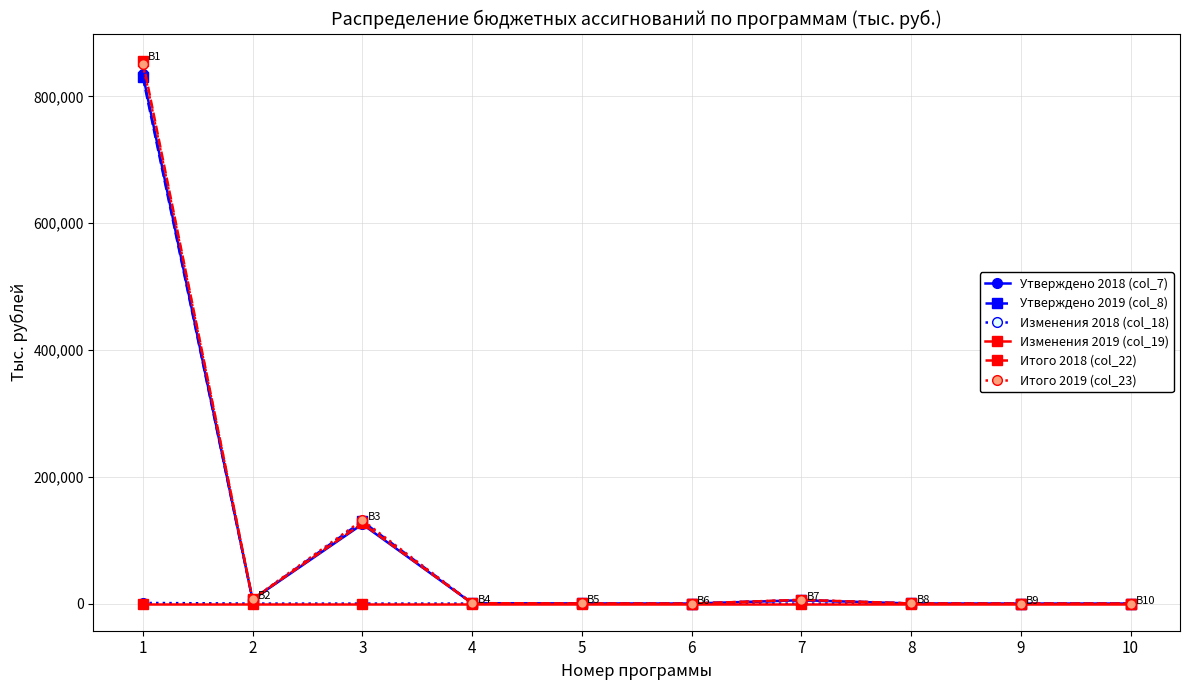

Where does the Итого 2019 (col_23) series first go above 608?

1